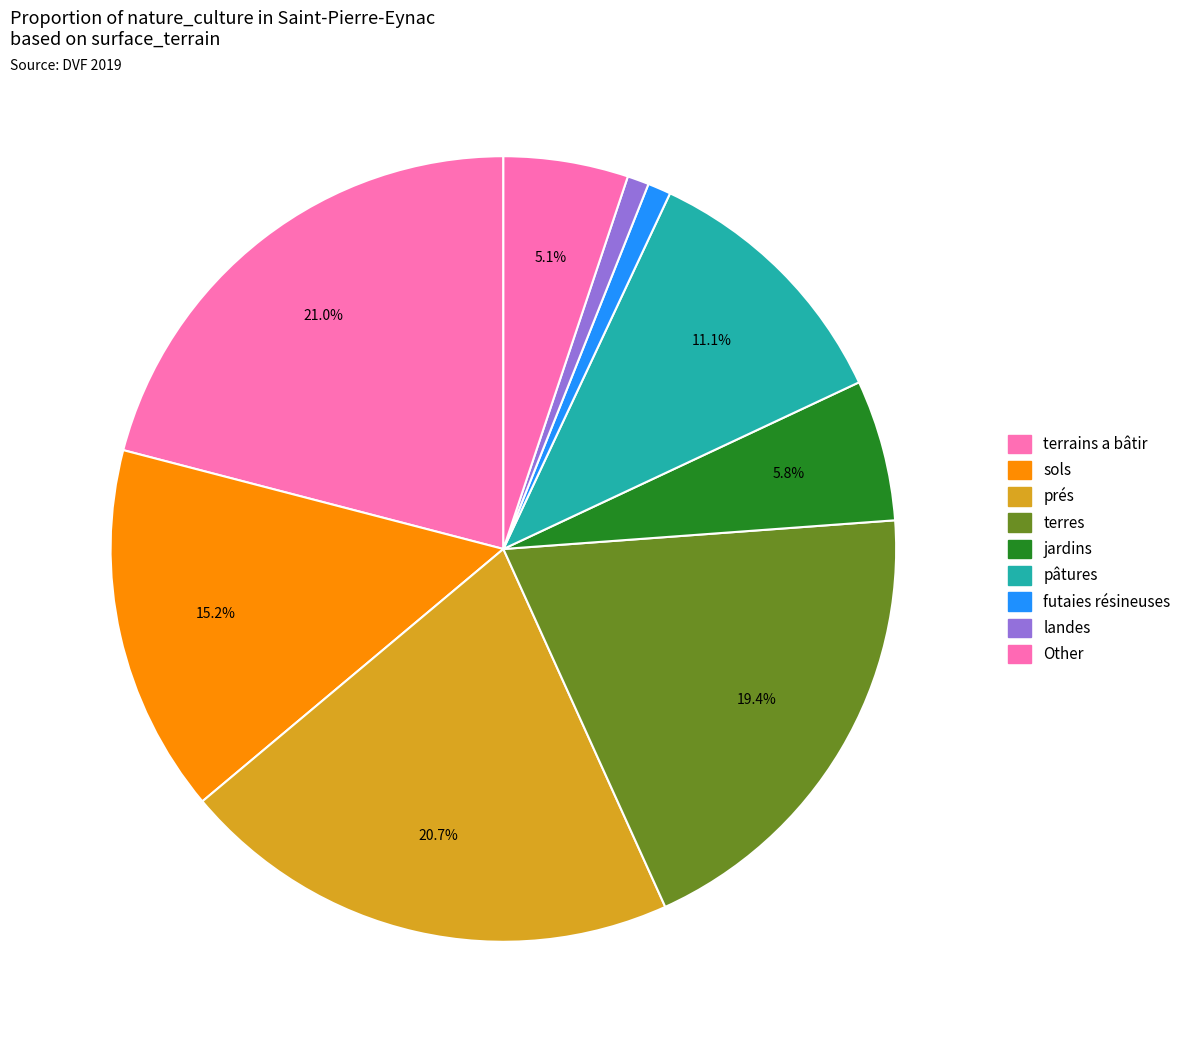

How many slices are in this pie chart?

9